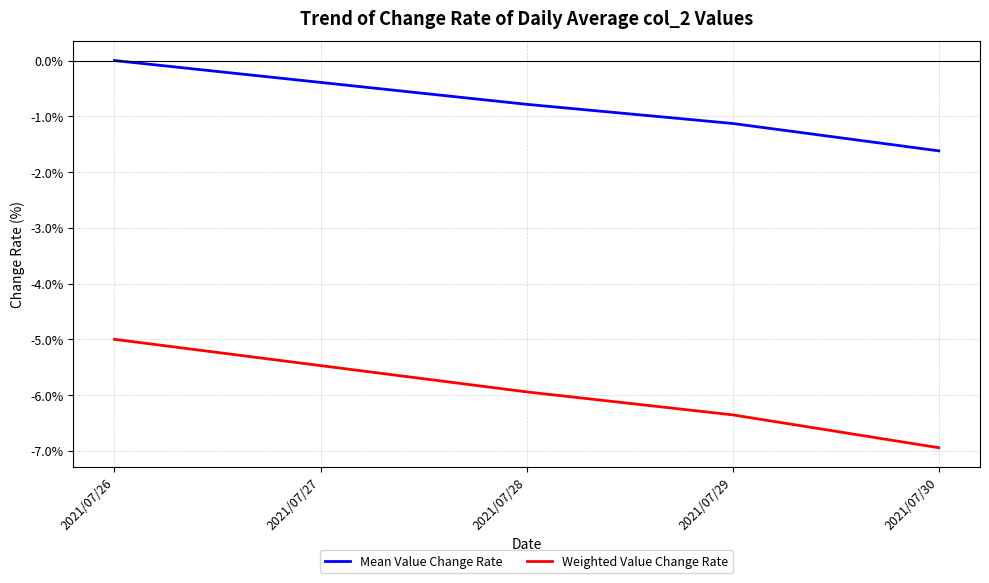

Rank the categories by Weighted Value Change Rate value from lowest to highest.

2021/07/30, 2021/07/29, 2021/07/28, 2021/07/27, 2021/07/26